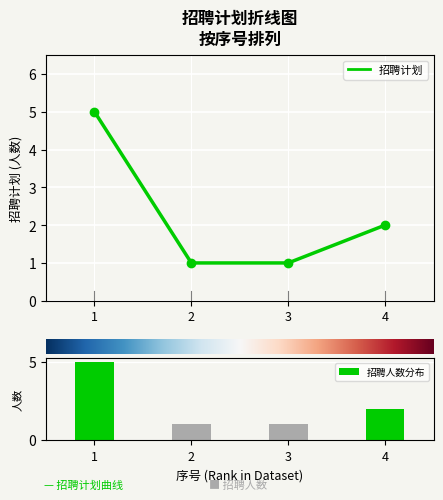

How many 招聘计划 values are between 1 and 5?

4